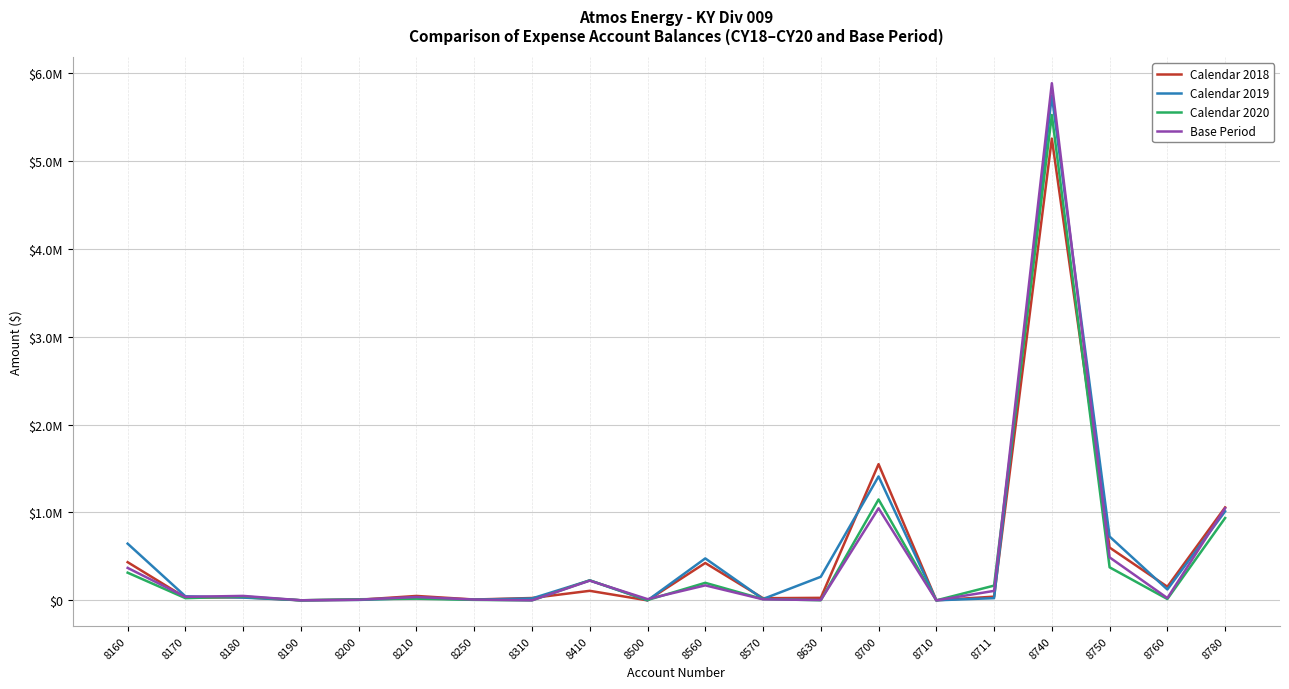

Which series has the largest total across all categories?

Calendar 2019